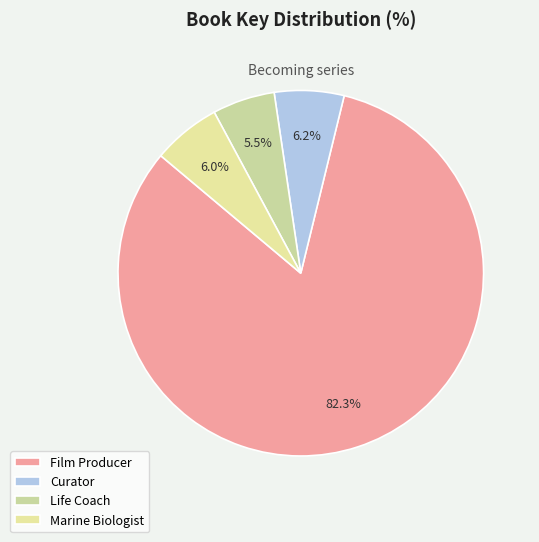

What is the smallest slice in the pie chart?

Life Coach